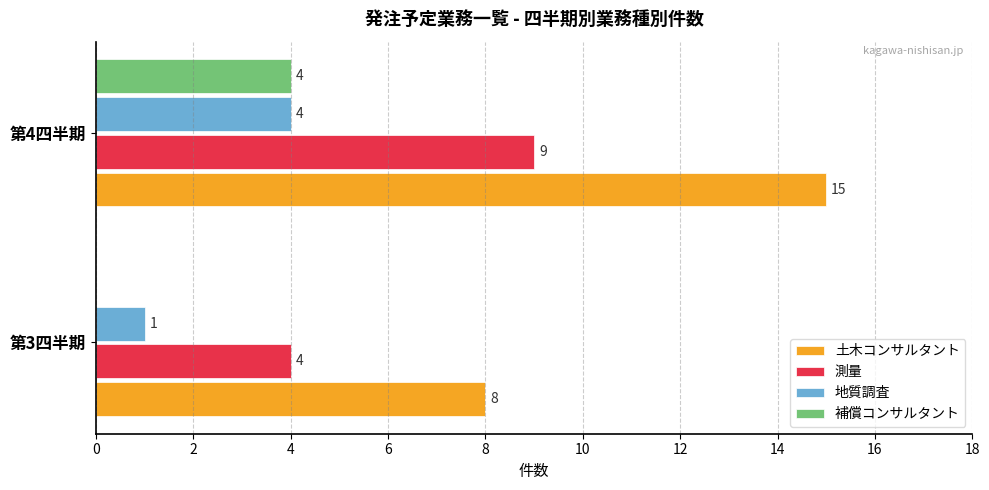

What are all the series names shown in the legend?

土木コンサルタント, 測量, 地質調査, 補償コンサルタント